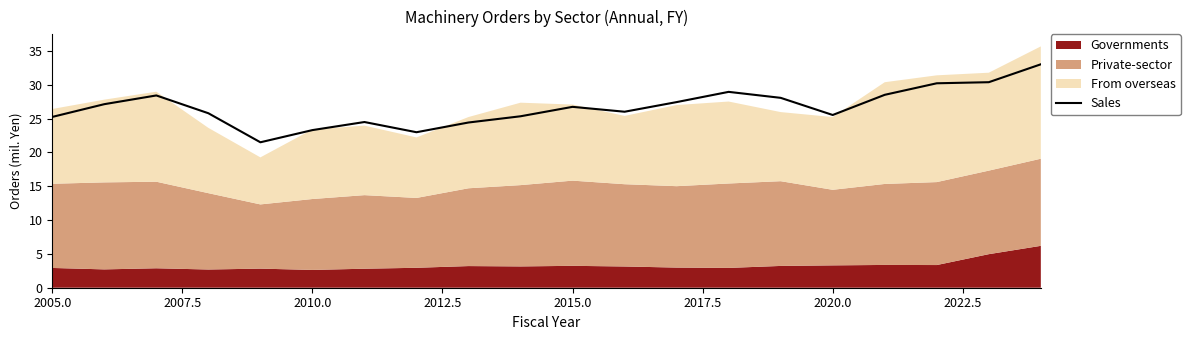

How many values are below 26?

9